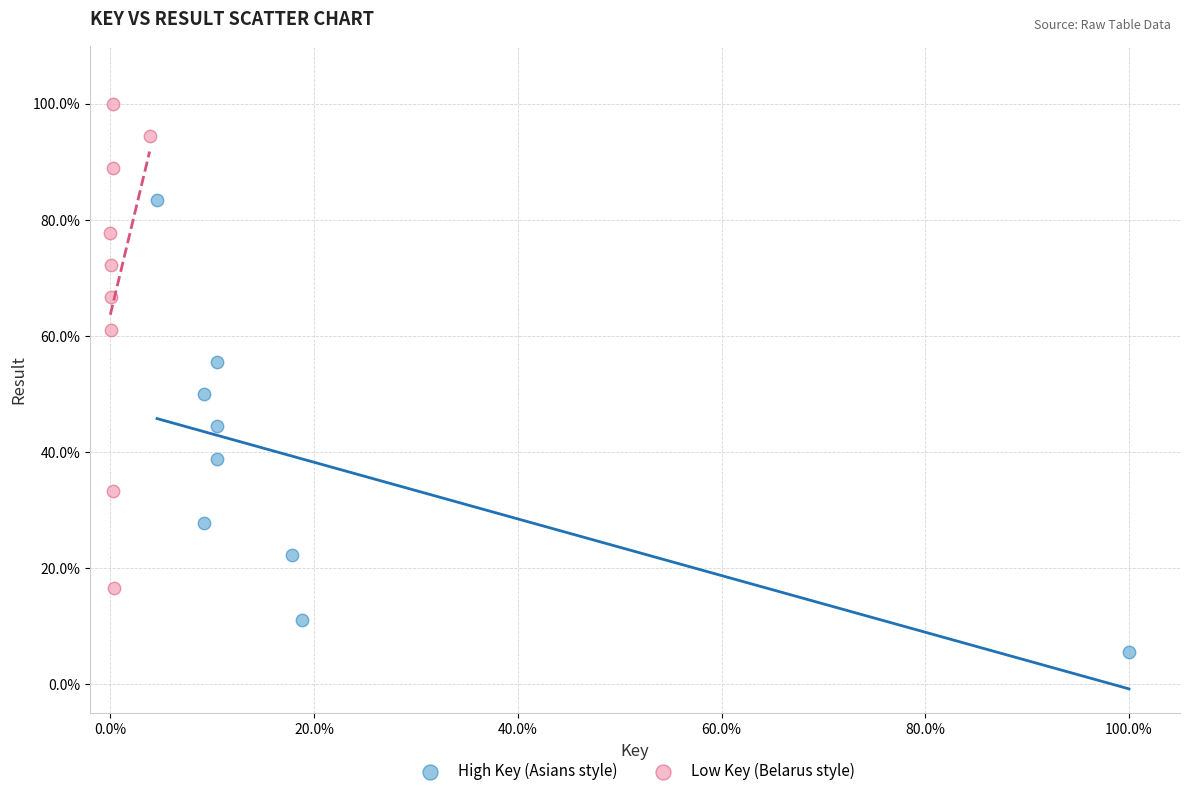

Which series has the widest spread of Y values?

Low Key (Belarus style)